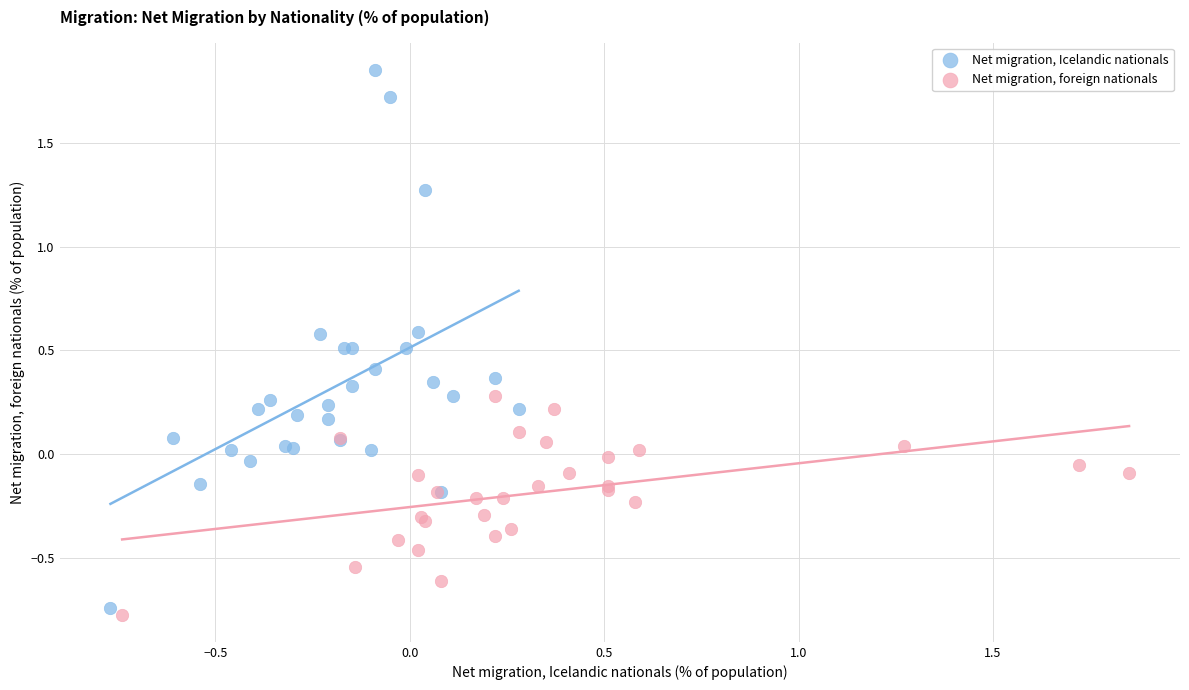

Which series has the largest Y range (max minus min)?

Net migration, Icelandic nationals